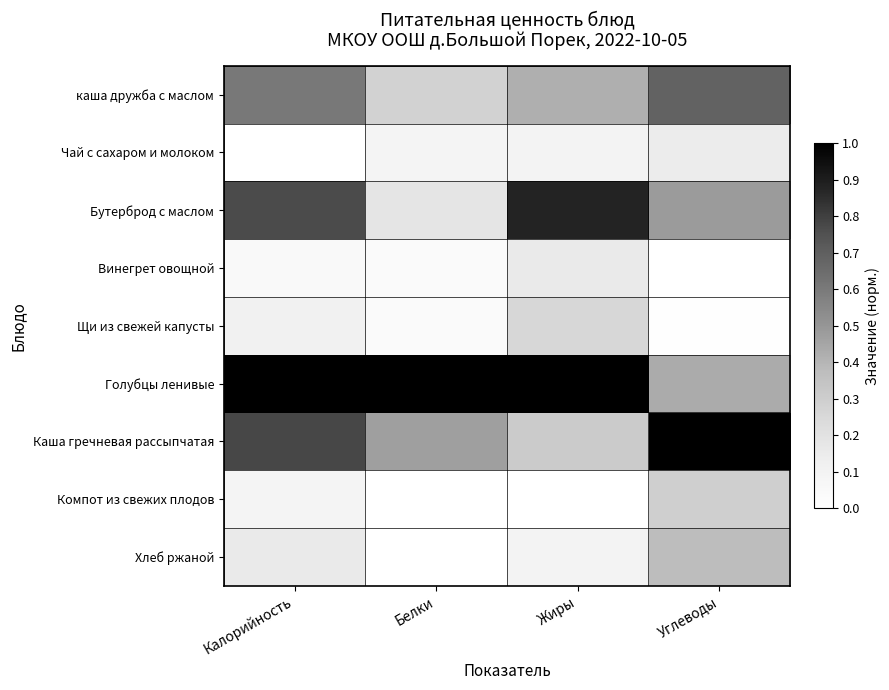

Which series has the largest range (max minus min)?

Бутерброд с маслом